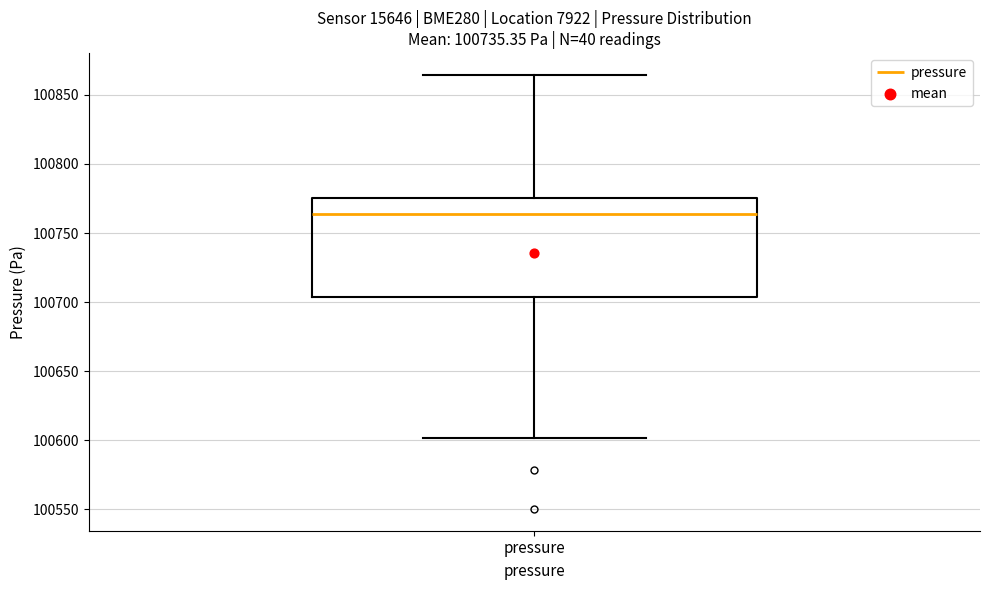

Transcribe this box plot: give where the median line is, the range the box spans, and where the two whiskers end, as read against the y-axis. The values are not printed on the chart, so give them approximately, as read against the axis.

median 100765, box 100705 to 100775, whiskers 100600 to 100865